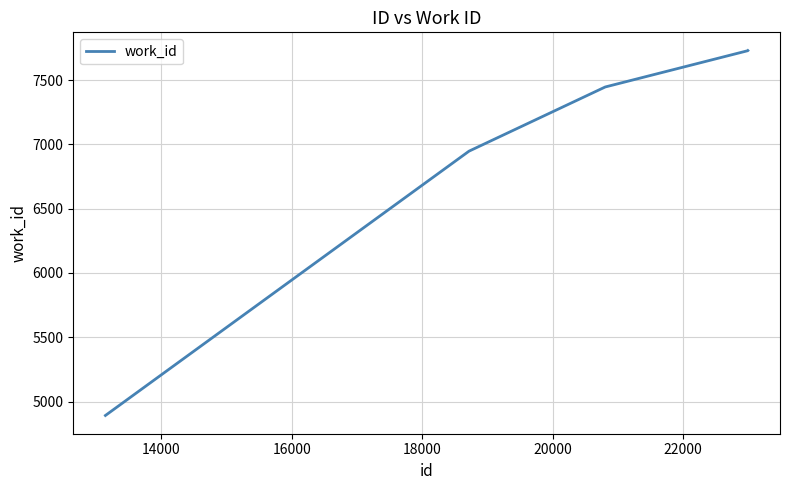

What is the difference between the maximum and minimum values?

2837